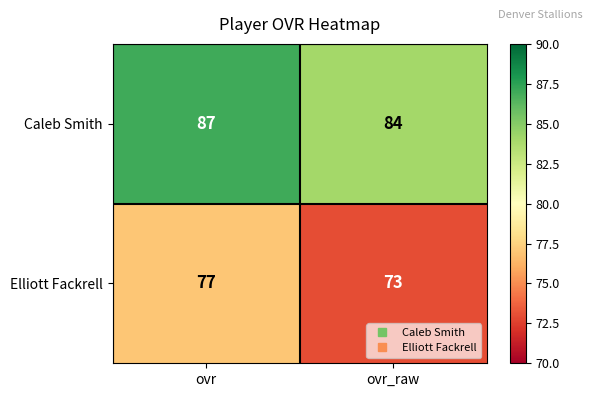

Reading left to right, extract all data points from this chart.

Caleb Smith: ovr=87	ovr_raw=84
Elliott Fackrell: ovr=77	ovr_raw=73